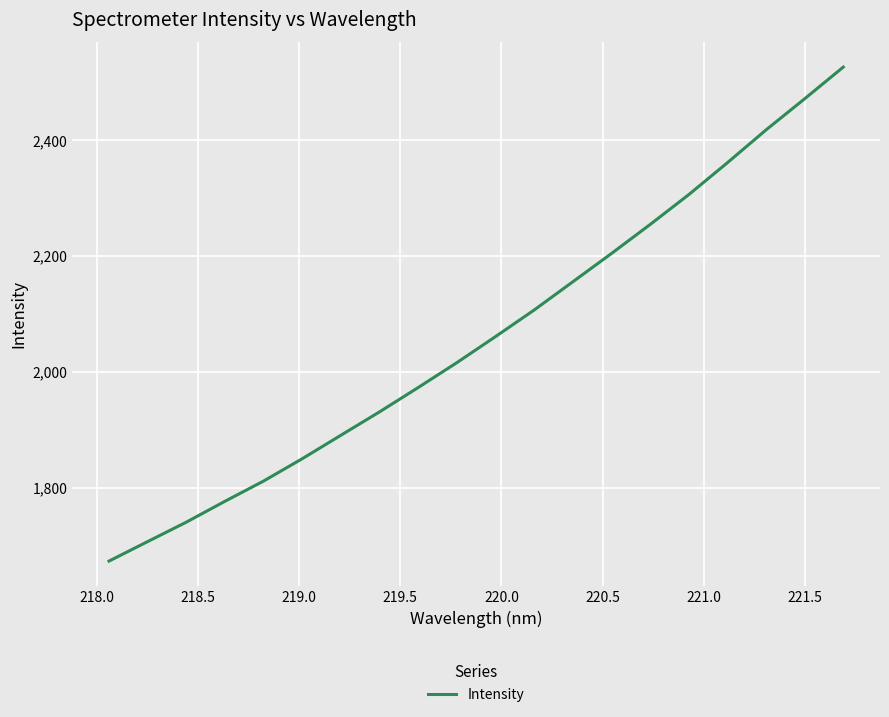

What is the maximum value shown in the chart?

2526.1